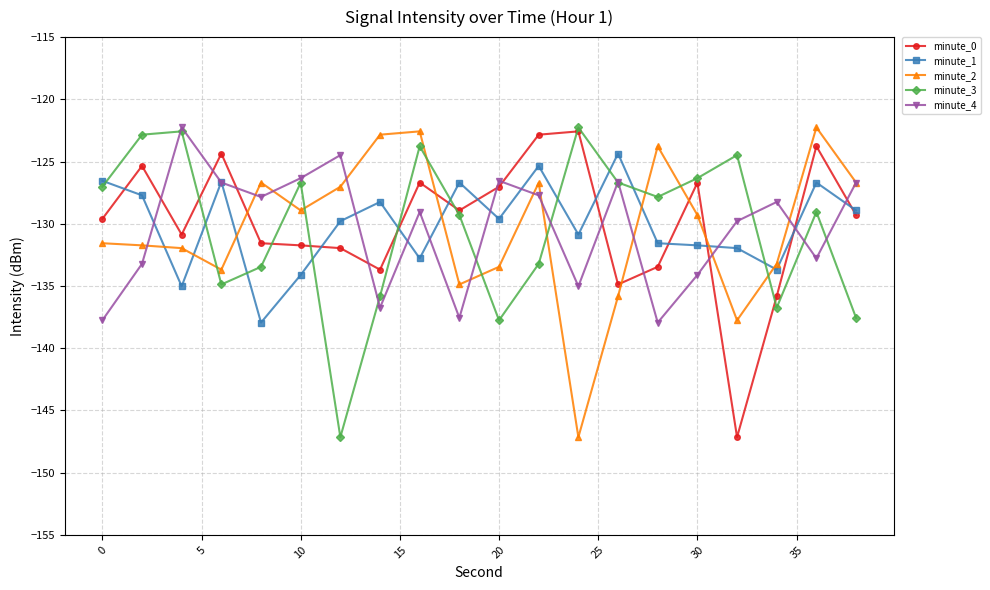

Does the chart display data point markers on the line(s)?

Yes